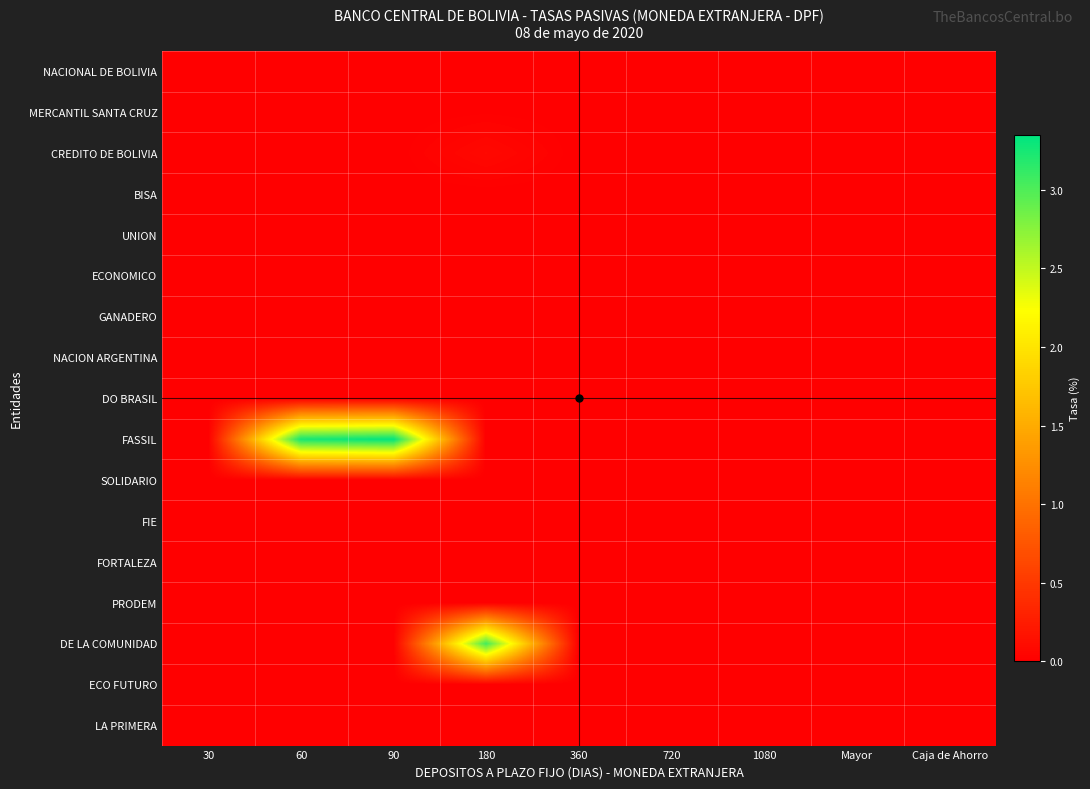

Reading right to left, what are all the values shown in this chart?

NACIONAL DE BOLIVIA: Caja de Ahorro=0.0	Mayor=0.0	1080=0.0	720=0.0	360=0.0	180=0.0	90=0.0	60=0.0	30=0.0
MERCANTIL SANTA CRUZ: Caja de Ahorro=0.0	Mayor=0.0	1080=0.0	720=0.0	360=0.0	180=0.0	90=0.0	60=0.0	30=0.0
CREDITO DE BOLIVIA: Caja de Ahorro=0.0	Mayor=0.0	1080=0.0	720=0.0	360=0.0	180=0.1	90=0.0	60=0.0	30=0.0
BISA: Caja de Ahorro=0.0	Mayor=0.0	1080=0.0	720=0.0	360=0.0	180=0.0	90=0.0	60=0.0	30=0.0
UNION: Caja de Ahorro=0.0	Mayor=0.0	1080=0.0	720=0.0	360=0.0	180=0.0	90=0.0	60=0.0	30=0.0
ECONOMICO: Caja de Ahorro=0.0	Mayor=0.0	1080=0.0	720=0.0	360=0.0	180=0.0	90=0.0	60=0.0	30=0.0
GANADERO: Caja de Ahorro=0.0	Mayor=0.0	1080=0.0	720=0.0	360=0.0	180=0.0	90=0.0	60=0.0	30=0.0
NACION ARGENTINA: Caja de Ahorro=0.0	Mayor=0.0	1080=0.0	720=0.0	360=0.0	180=0.0	90=0.0	60=0.0	30=0.0
DO BRASIL: Caja de Ahorro=0.0	Mayor=0.0	1080=0.0	720=0.0	360=0.0	180=0.0	90=0.0	60=0.0	30=0.0
FASSIL: Caja de Ahorro=0.0	Mayor=0.0	1080=0.0	720=0.0	360=0.0	180=0.0	90=3.3	60=3.2	30=0.0
SOLIDARIO: Caja de Ahorro=0.0	Mayor=0.0	1080=0.0	720=0.0	360=0.0	180=0.0	90=0.0	60=0.0	30=0.0
FIE: Caja de Ahorro=0.0	Mayor=0.0	1080=0.0	720=0.0	360=0.0	180=0.0	90=0.0	60=0.0	30=0.0
FORTALEZA: Caja de Ahorro=0.0	Mayor=0.0	1080=0.0	720=0.0	360=0.0	180=0.0	90=0.0	60=0.0	30=0.0
PRODEM: Caja de Ahorro=0.0	Mayor=0.0	1080=0.0	720=0.0	360=0.0	180=0.0	90=0.0	60=0.0	30=0.0
DE LA COMUNIDAD: Caja de Ahorro=0.0	Mayor=0.0	1080=0.0	720=0.0	360=0.0	180=3.0	90=0.0	60=0.0	30=0.0
ECO FUTURO: Caja de Ahorro=0.0	Mayor=0.0	1080=0.0	720=0.0	360=0.0	180=0.0	90=0.0	60=0.0	30=0.0
LA PRIMERA: Caja de Ahorro=0.0	Mayor=0.0	1080=0.0	720=0.0	360=0.0	180=0.0	90=0.0	60=0.0	30=0.0